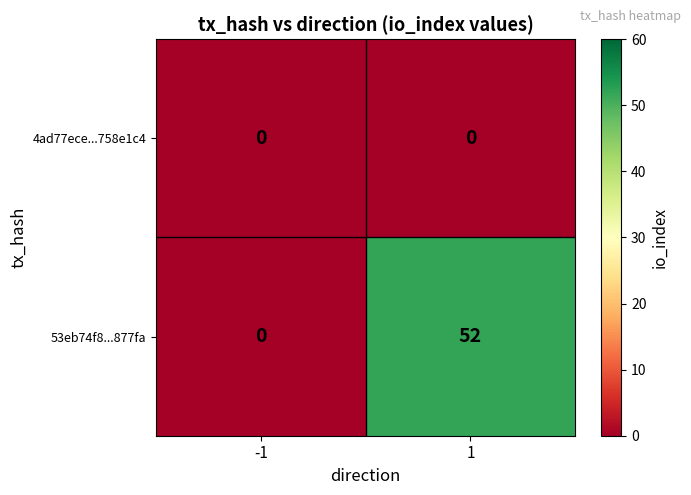

Reading right to left, transcribe all the data shown in this chart.

4ad77ece...758e1c4: 0	0
53eb74f8...877fa: 52	0